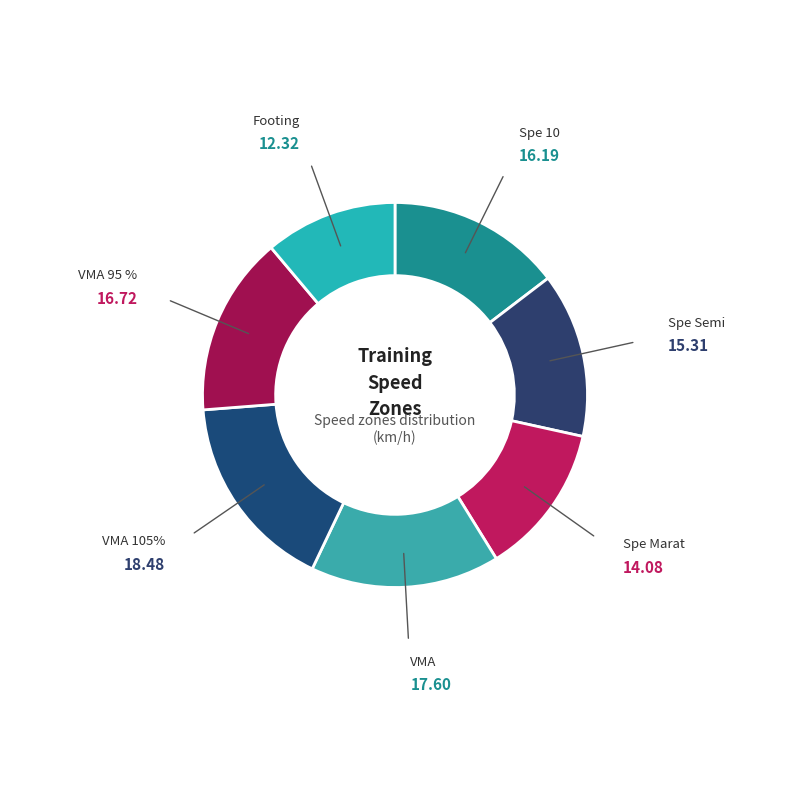

Is there any slice that represents more than half of the pie?

No